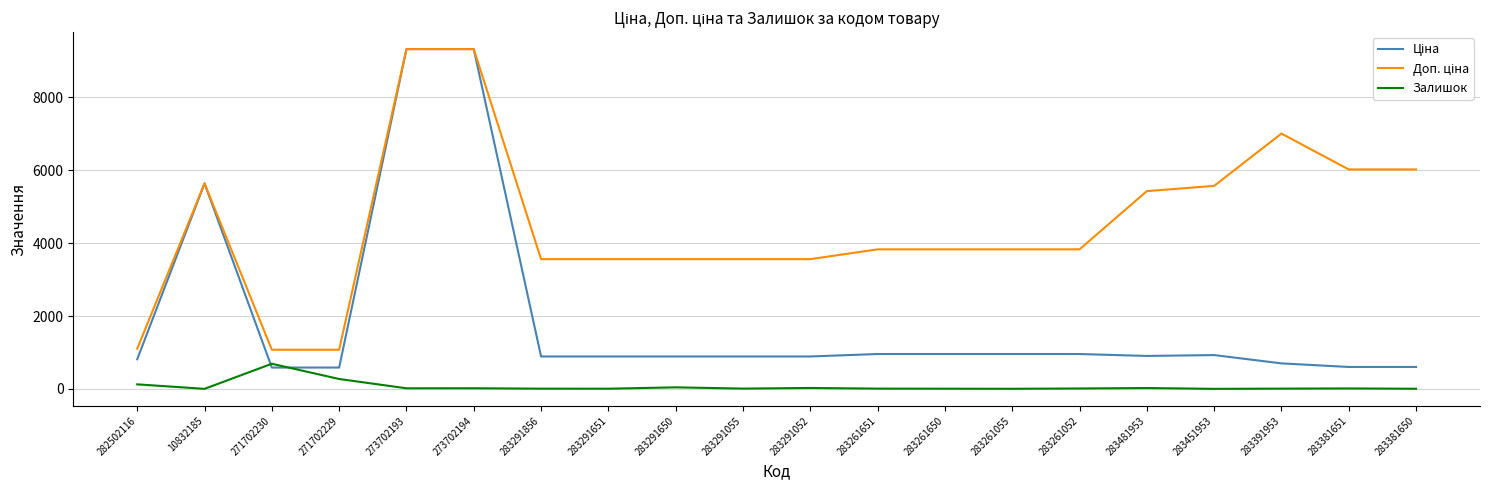

The Залишок series shows 18.0 at 273702194. True or false?

True